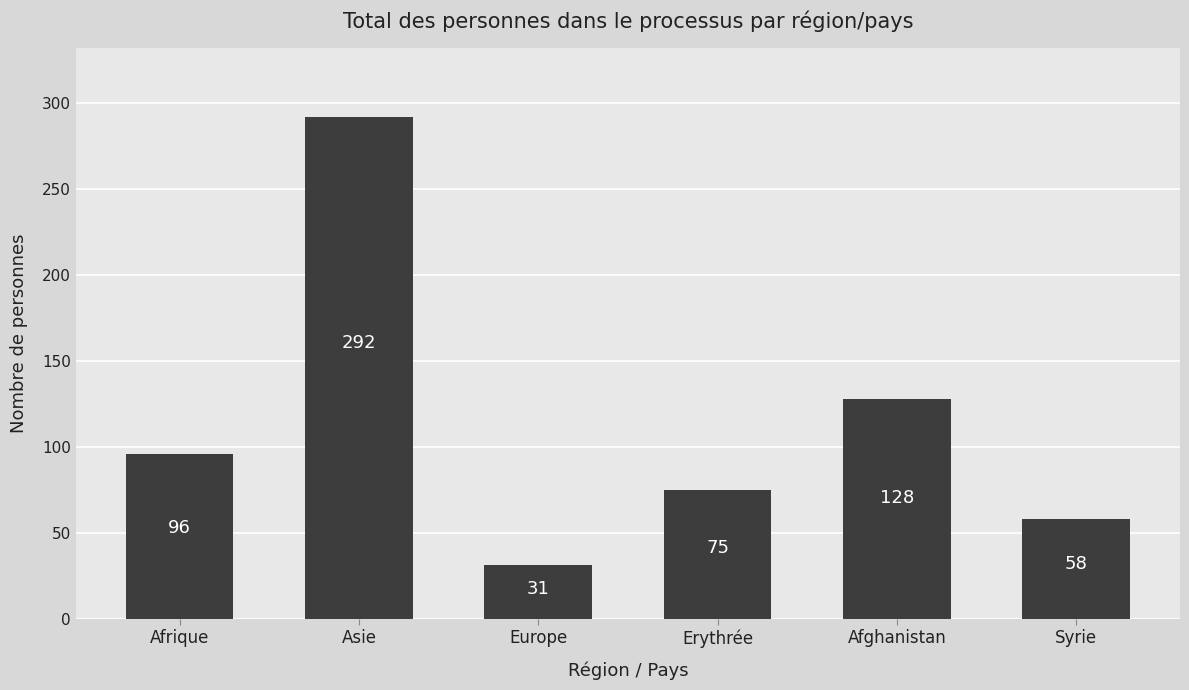

What is the difference between the maximum and minimum values?

261